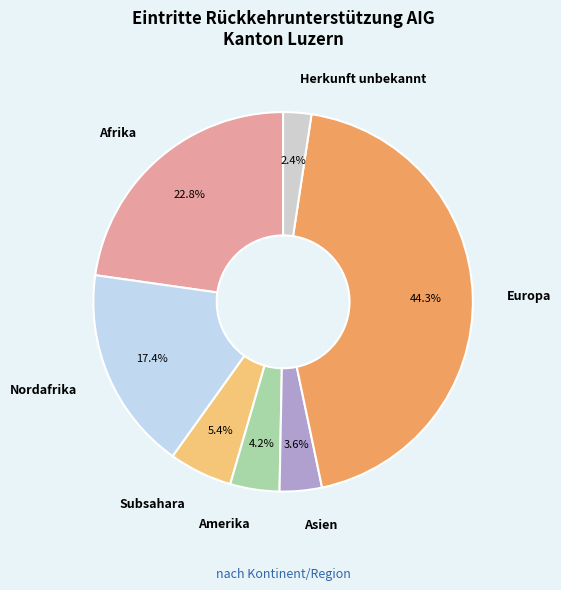

What portion of the pie excludes Nordafrika?

82.6%